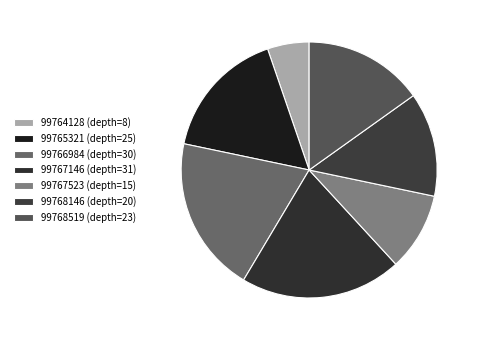

Combined, do 99767146 (depth=31) and 99767523 (depth=15) account for over 50%?

No